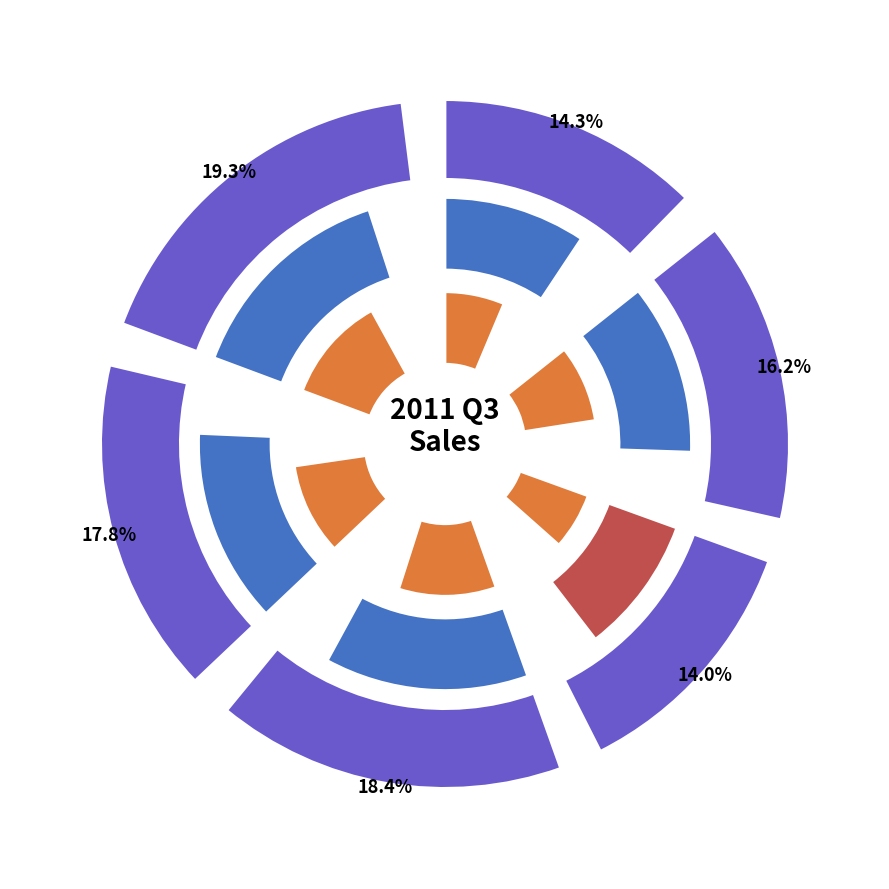

How many segments does this pie chart have?

6